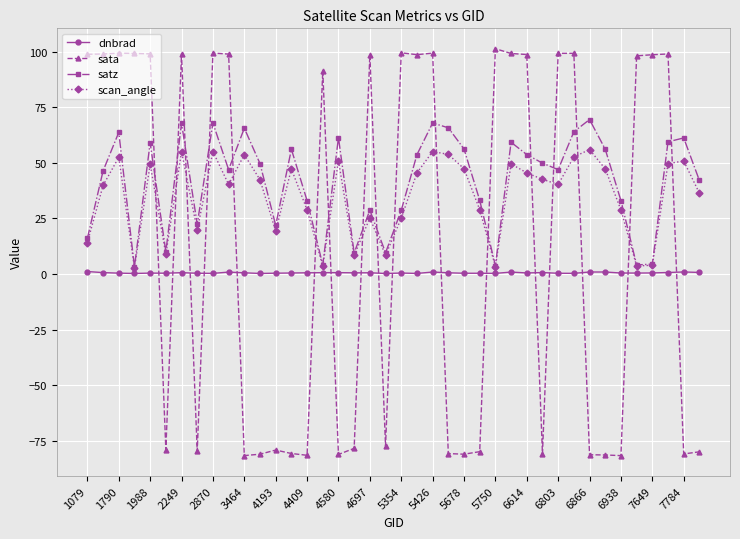

What is the minimum value shown in the chart?

-81.7